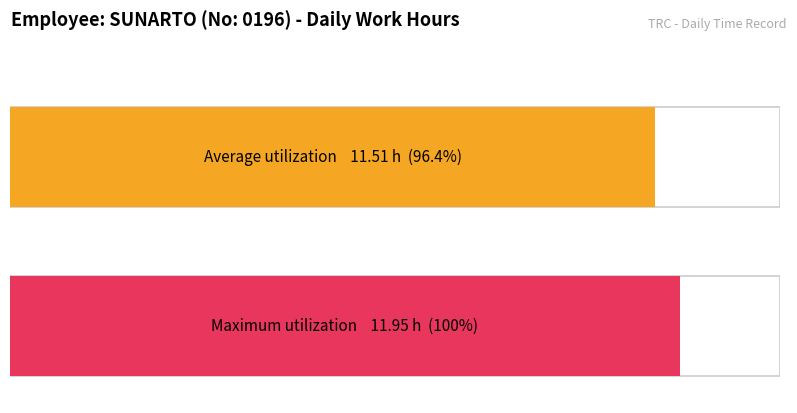

The chart shows a value of 8.1 at 5-Sat. True or false?

False